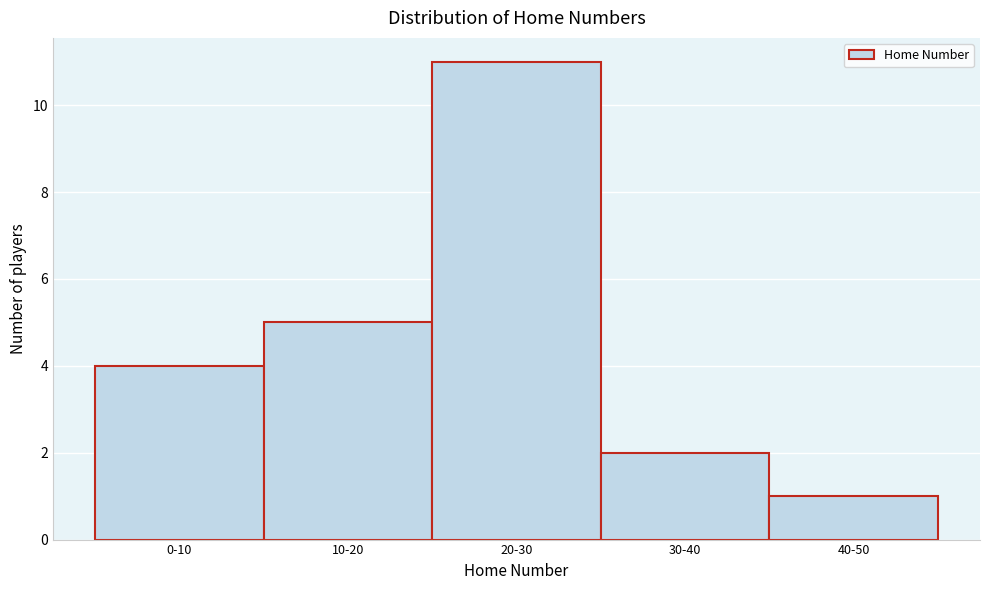

Reading left to right, list all the values displayed in this chart.

4	5	11	2	1